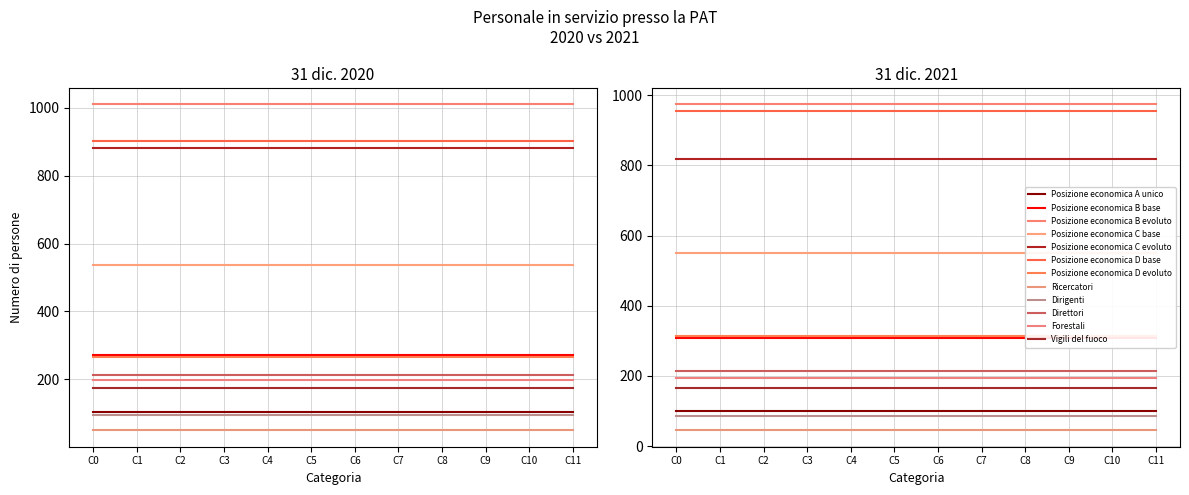

List the labels in order of 31 dic. 2021 value, largest first.

Posizione economica B evoluto, Posizione economica D base, Posizione economica C evoluto, Posizione economica C base, Posizione economica D evoluto, Posizione economica B base, Direttori, Forestali, Vigili del fuoco, Posizione economica A unico, Dirigenti, Ricercatori